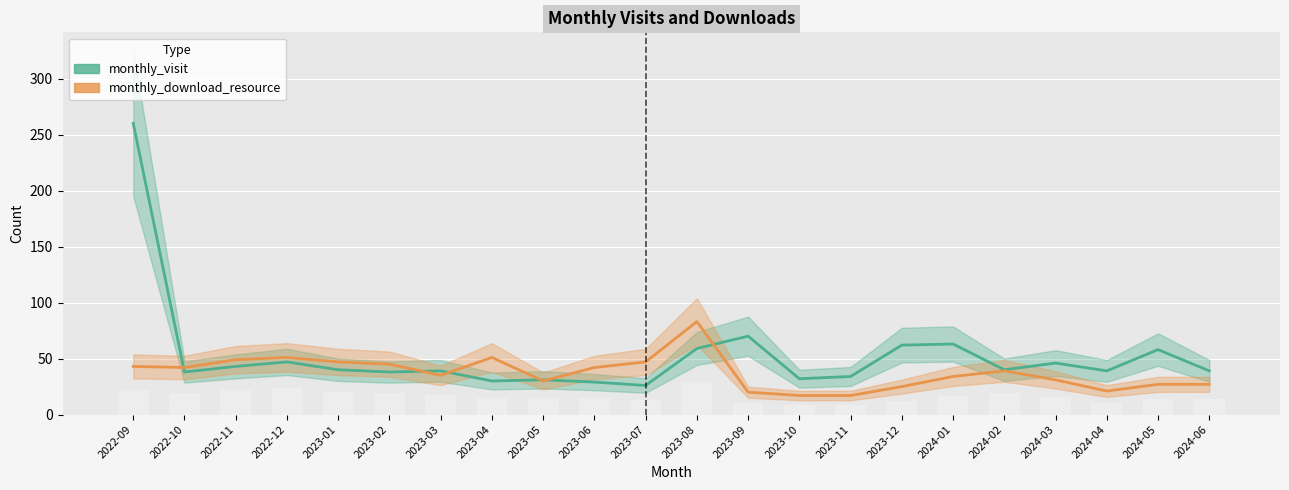

At 2023-10, list the series in order from smallest to largest.

monthly_download_resource, monthly_visit